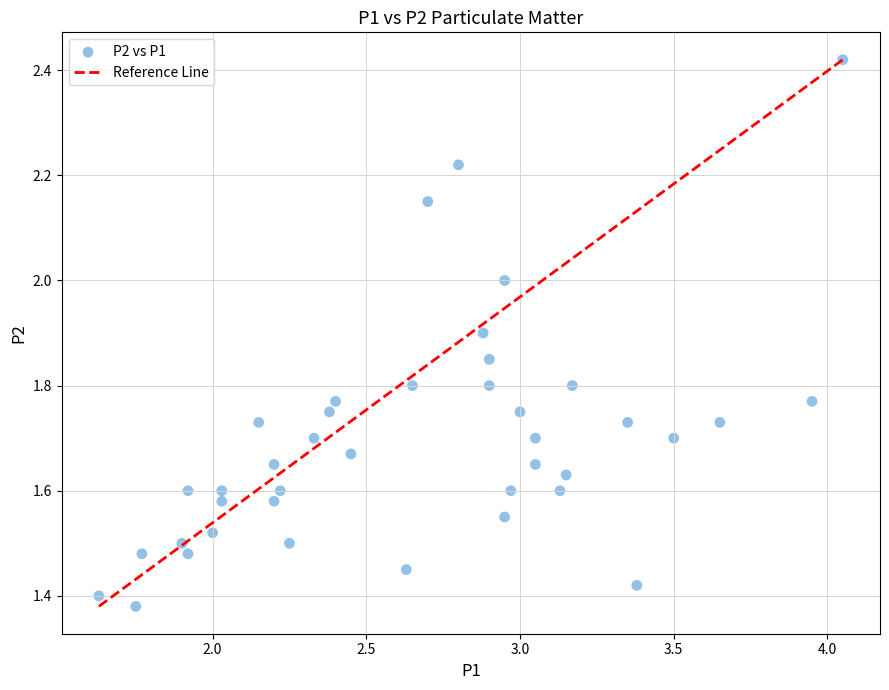

What is the range of Y values (max minus min)?

1.0